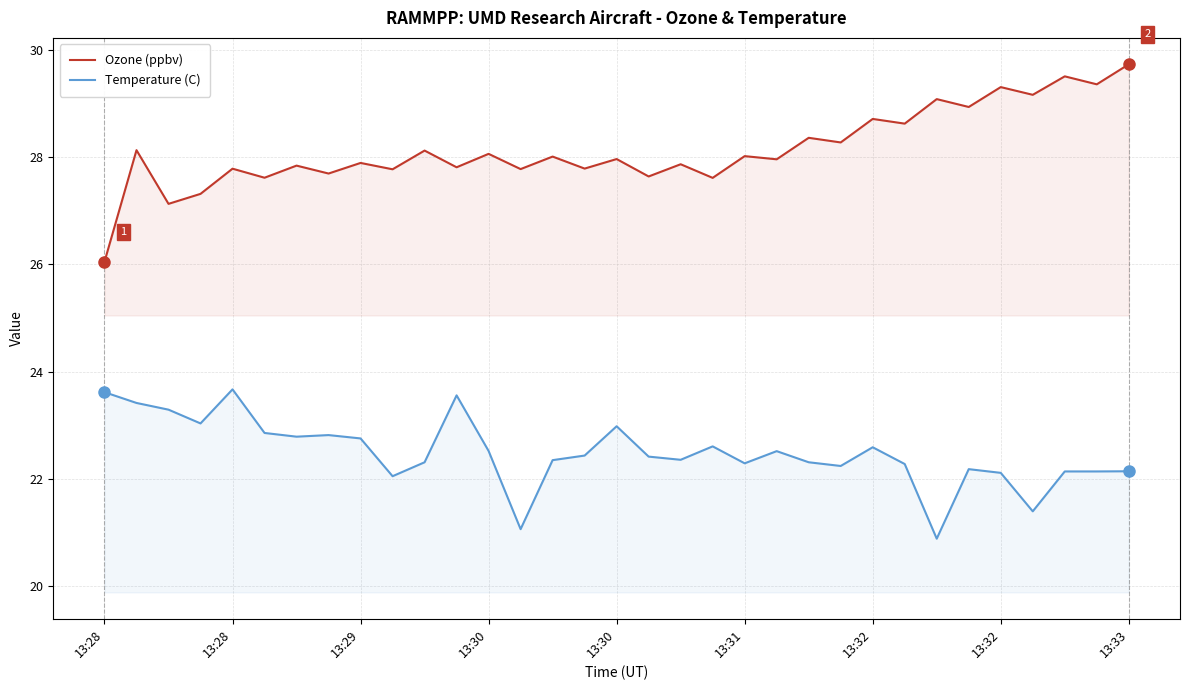

Which series has the largest total across all categories?

Ozone (ppbv)